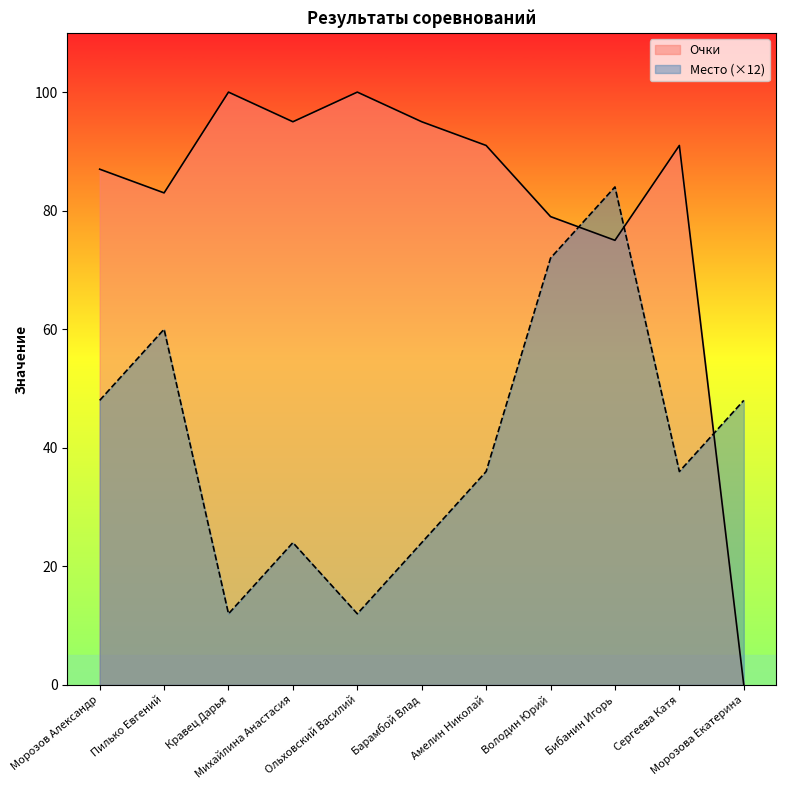

Rank the categories by Очки value from lowest to highest.

Морозова Екатерина, Бибанин Игорь, Володин Юрий, Пилько Евгений, Морозов Александр, Амелин Николай, Сергеева Катя, Михайлина Анастасия, Барамбой Влад, Кравец Дарья, Ольховский Василий